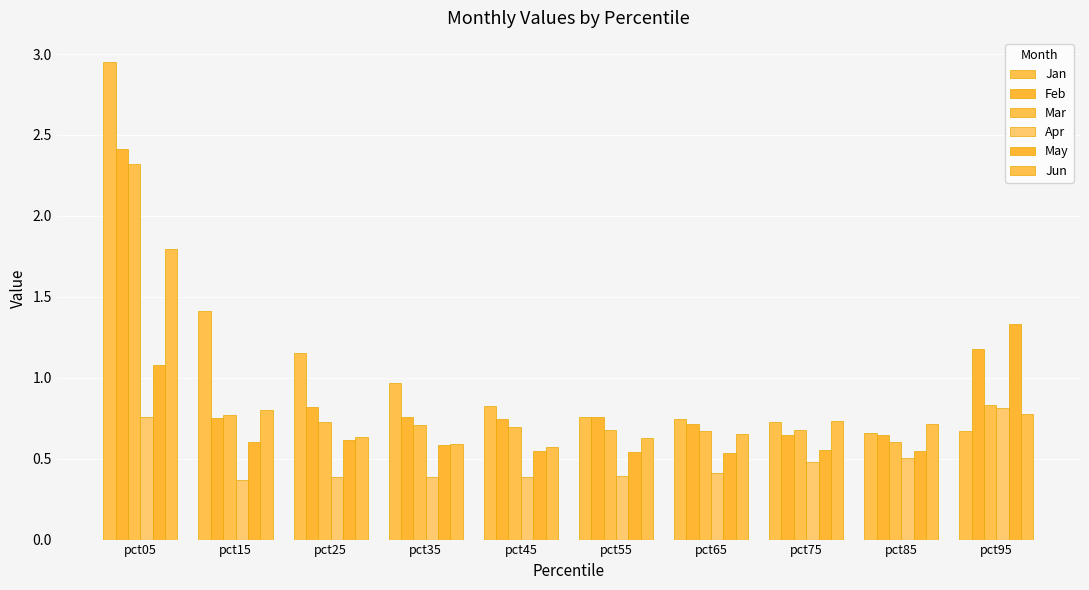

Are the bars grouped side by side (vs. stacked)?

Yes